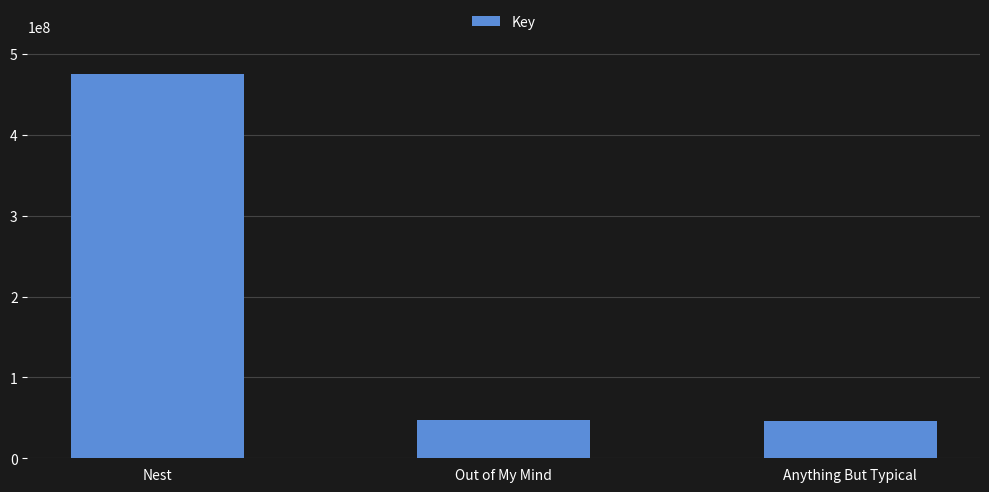

Is it true that the value at Nest is 474828638?

True